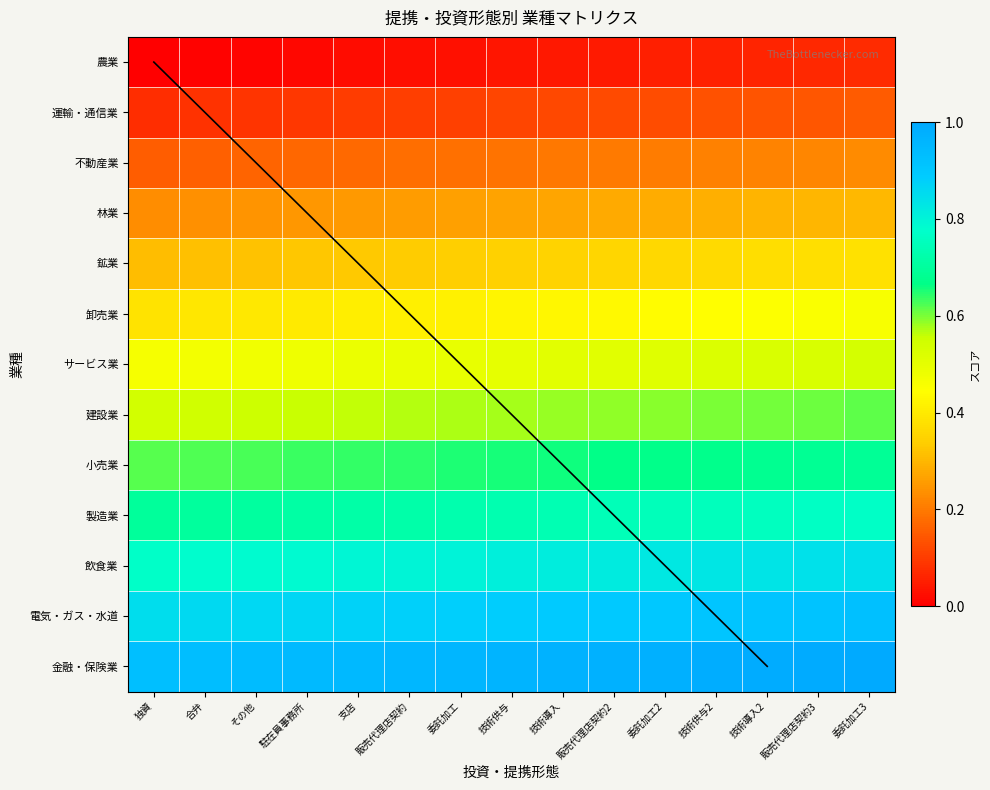

Rank the series by their maximum value, from lowest to highest.

農業, 運輸・通信業, 不動産業, 林業, 鉱業, 卸売業, サービス業, 建設業, 小売業, 製造業, 飲食業, 電気・ガス・水道, 金融・保険業